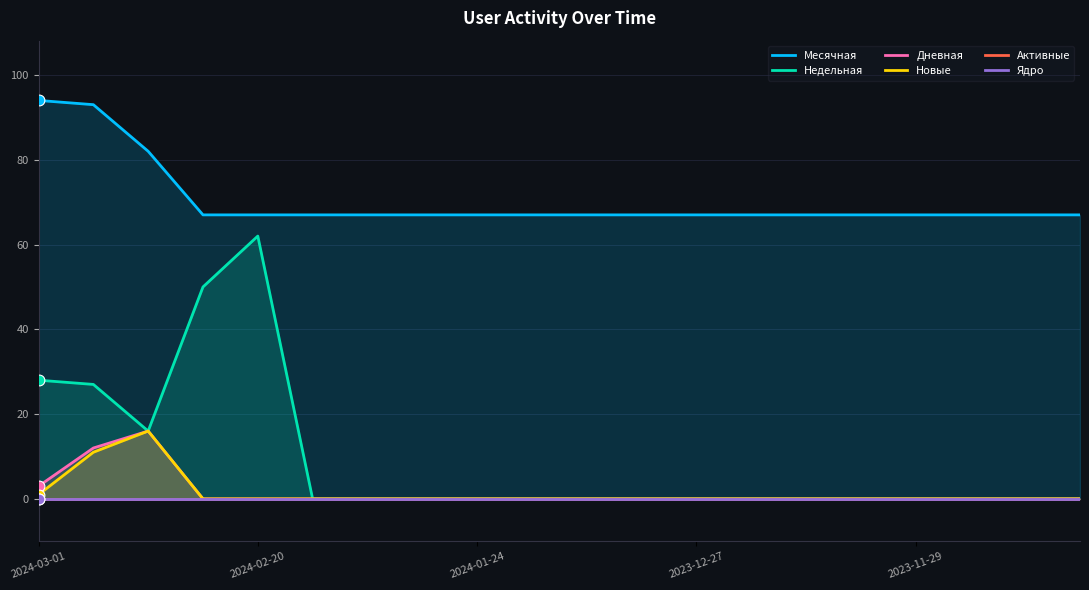

Is the value of Месячная at 10 greater than the value of Новые at 16?

Yes